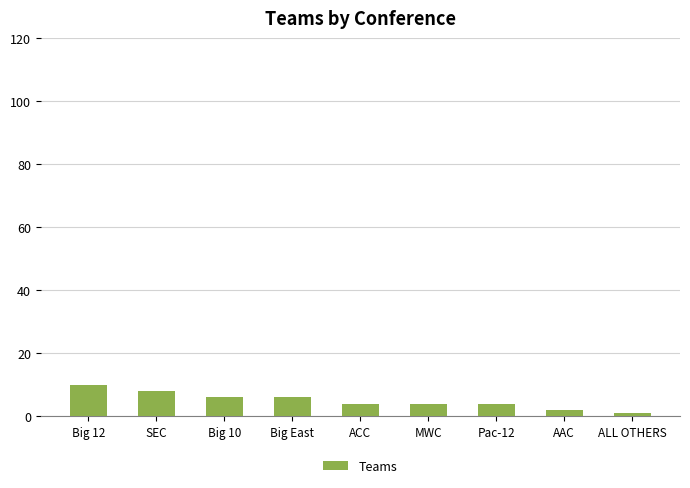

Count the number of categories in the chart.

9